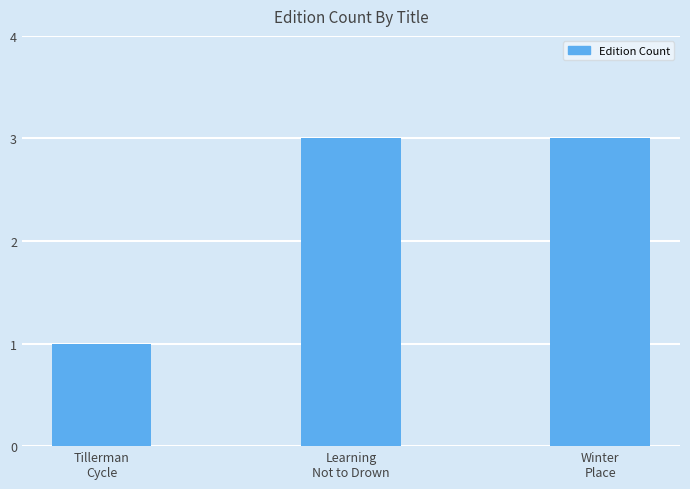

What is the value of the 1st bar from the left?

1